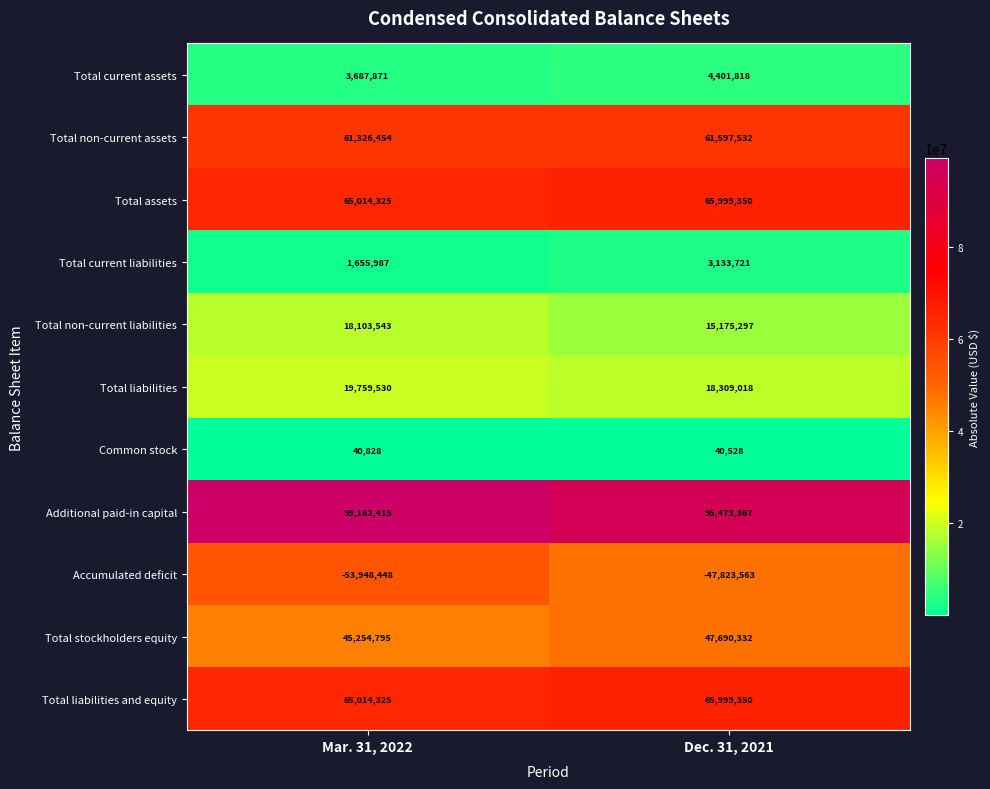

What is the sum of the Accumulated deficit values at Dec. 31, 2021 and Mar. 31, 2022?

-101772011